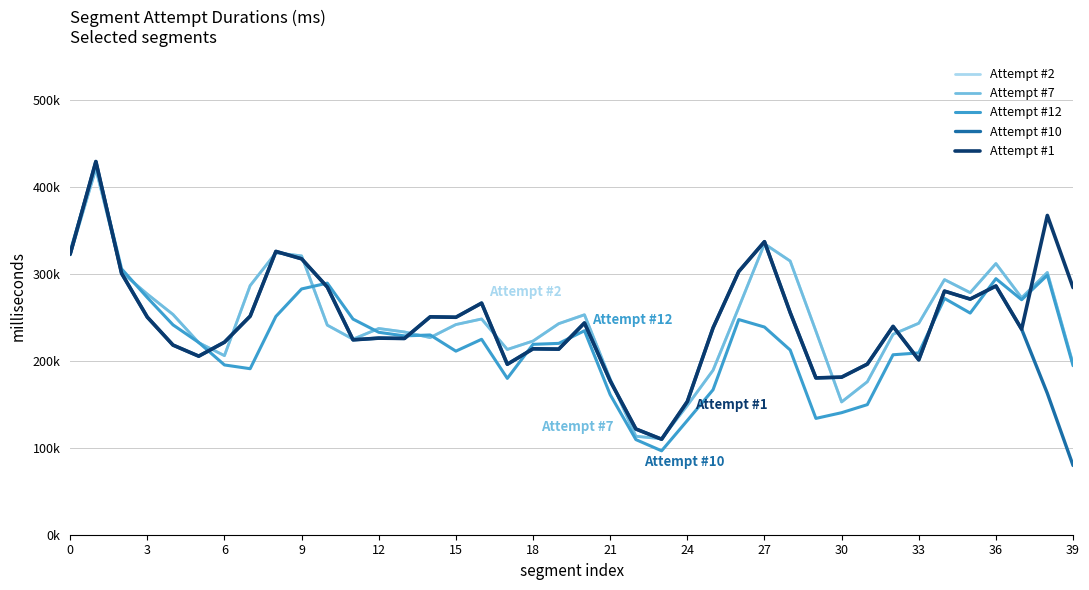

Where is Attempt #2 nearest to the value 265743?

26